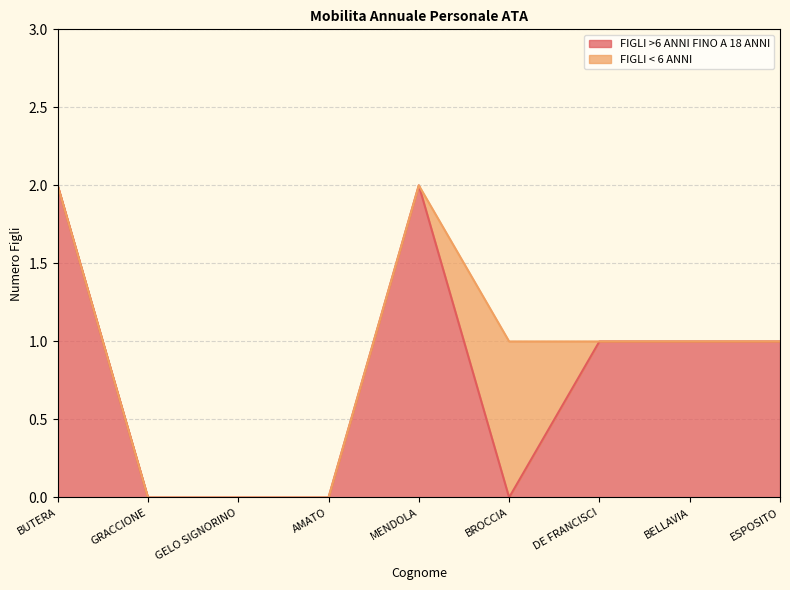

The value at GELO SIGNORINO is 1. True or false?

False